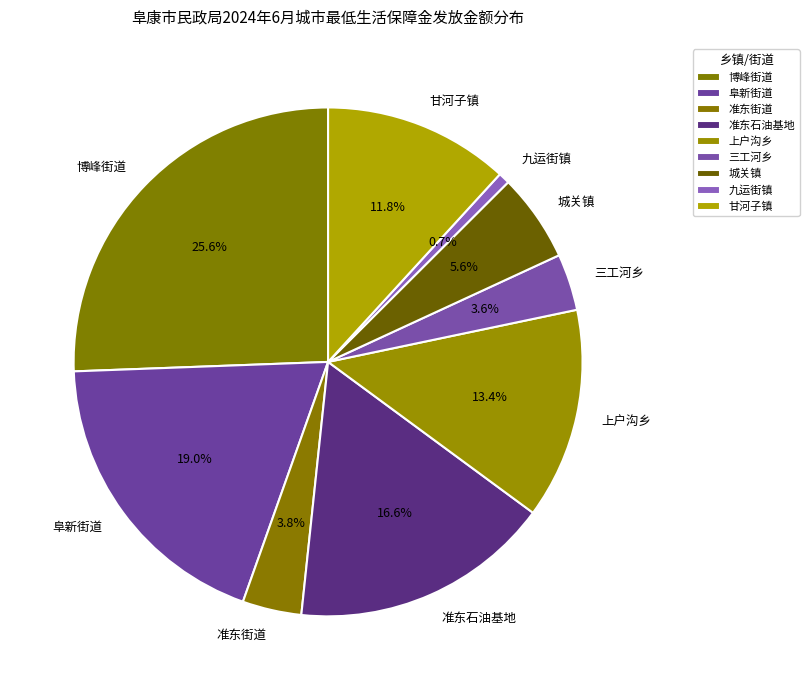

To the nearest percent, what is the difference between the 上户沟乡 and 甘河子镇 slice percentages?

2%